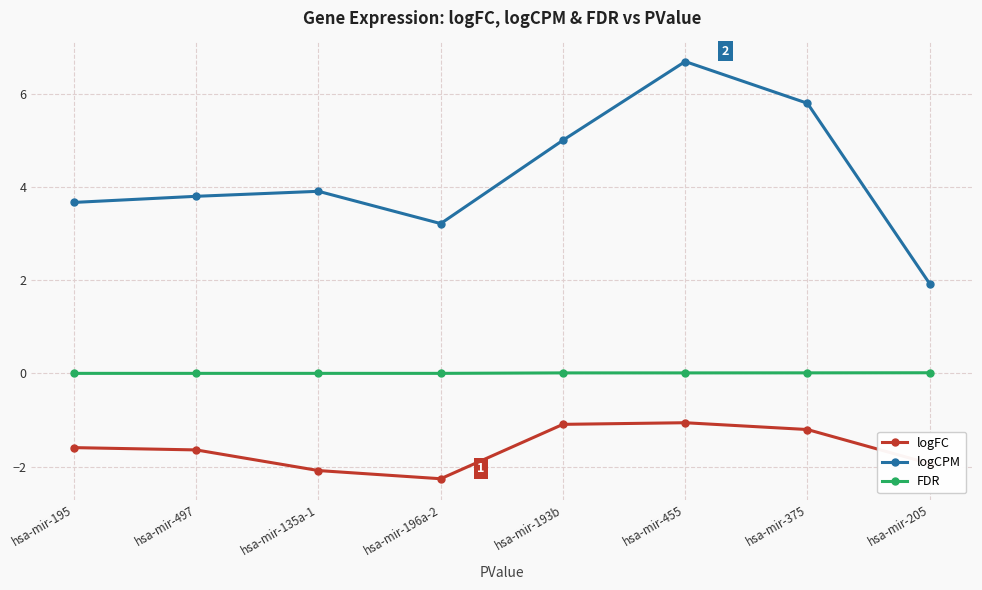

Which series has the largest range (max minus min)?

logCPM